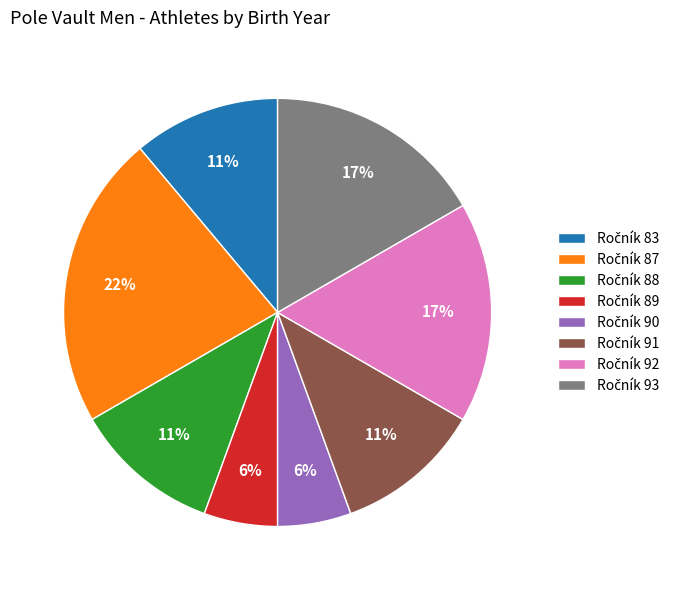

Is there a majority slice in this chart?

No